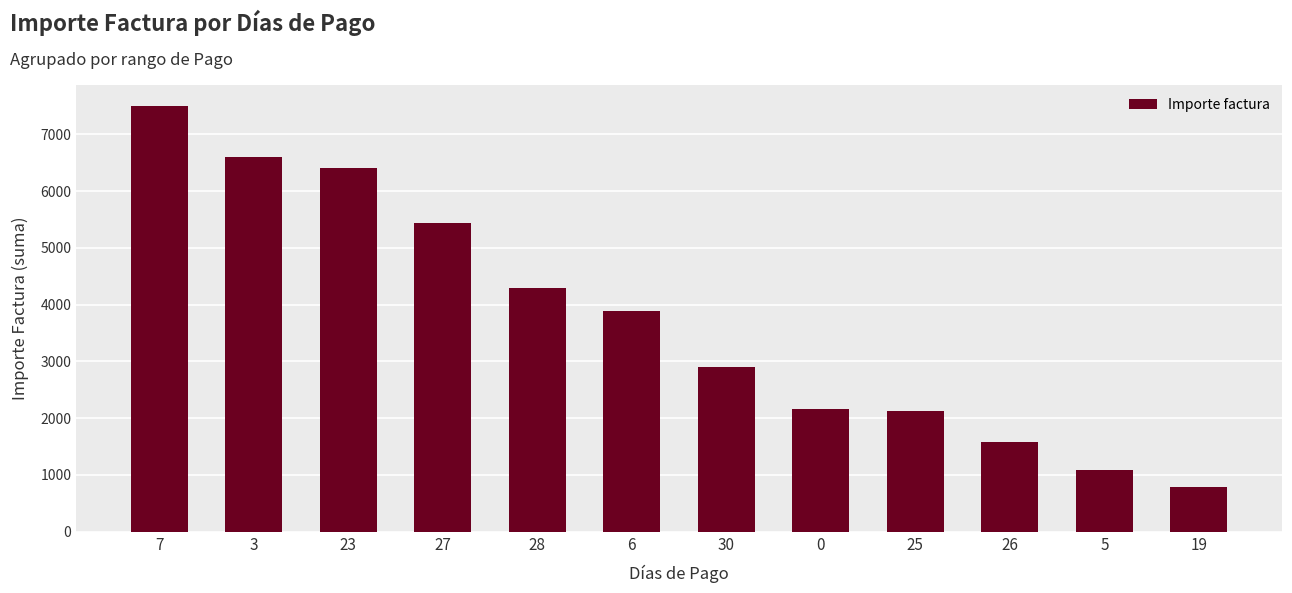

What is the value of the 12th bar from the left?

780.5